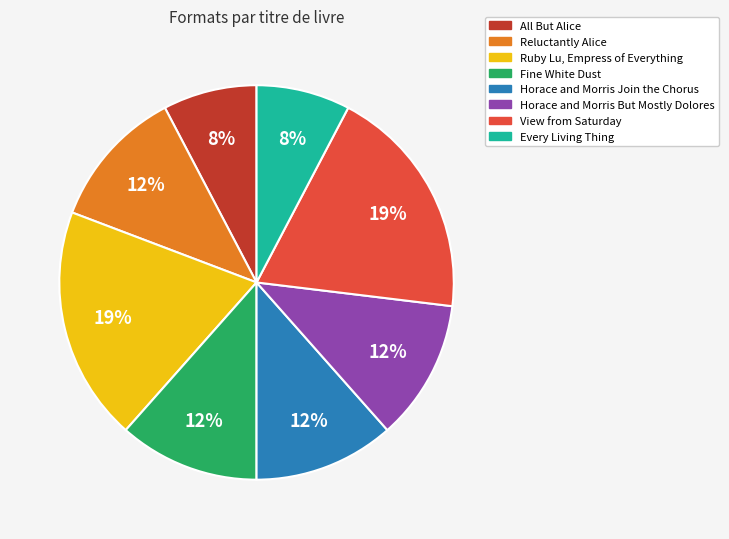

How many segments does this pie chart have?

8